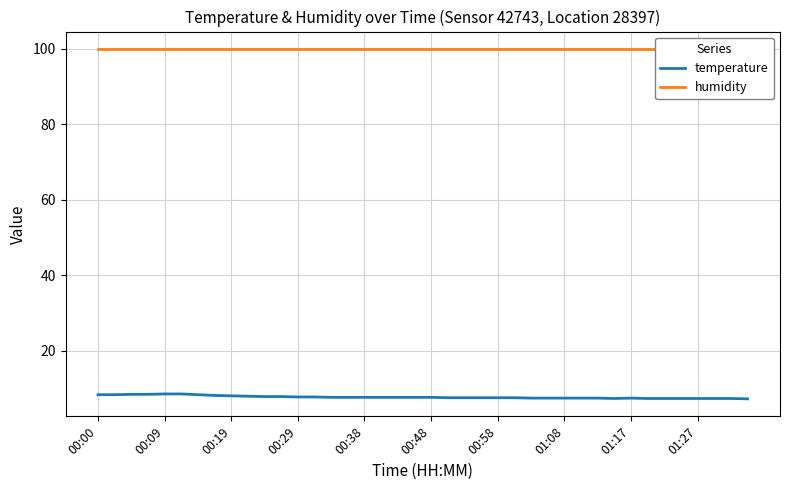

Is the value of humidity at 29 greater than the value of temperature at 00:09?

Yes